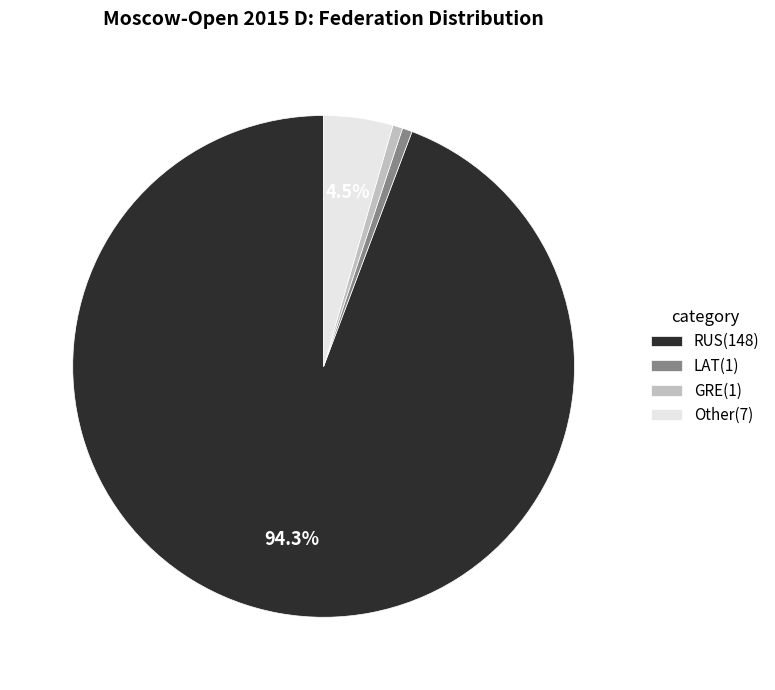

Between RUS(148) and Other(7), which is larger?

RUS(148)